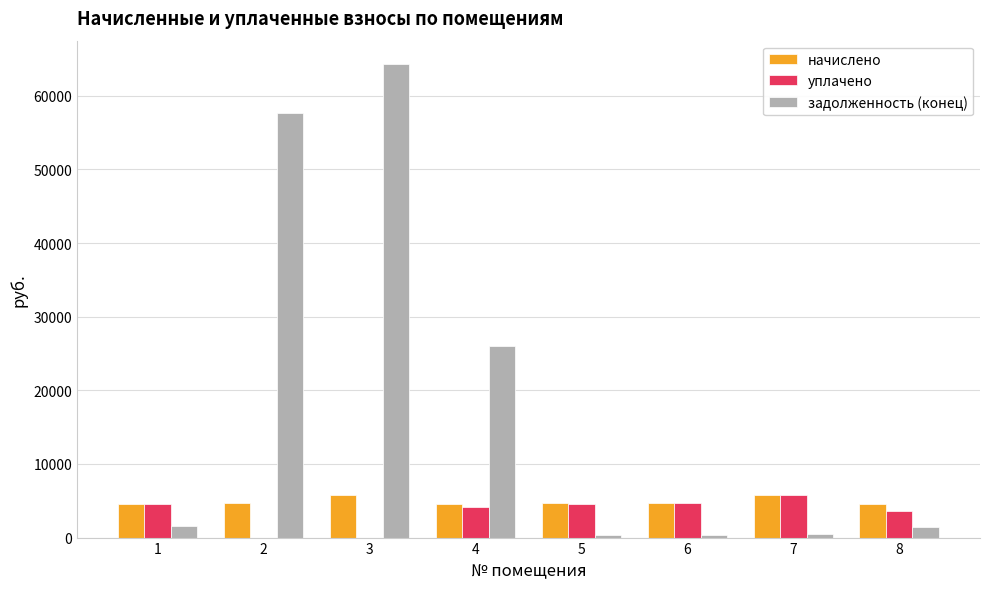

Between 3 and 8, which series saw the biggest shift?

задолженность (конец)